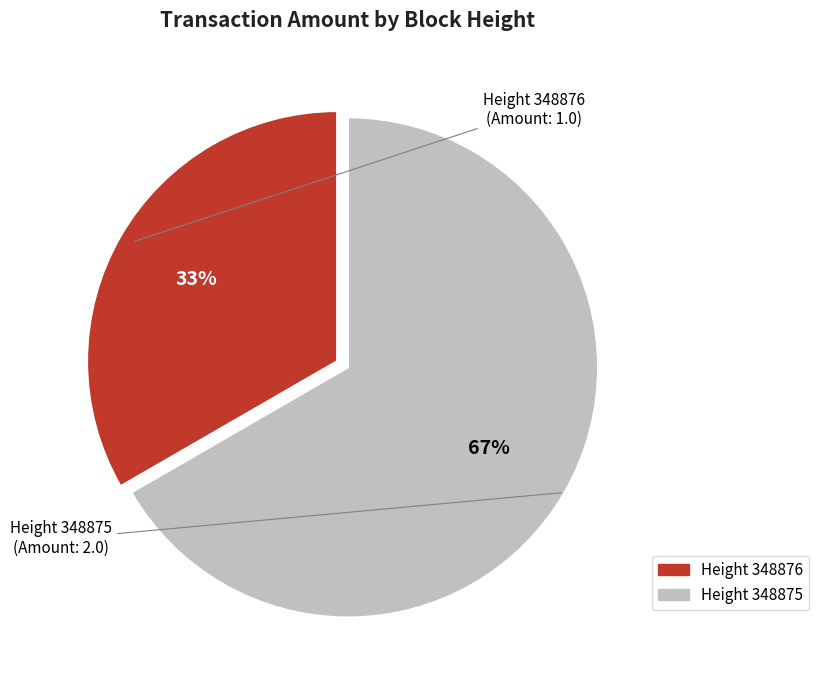

Is there any slice that represents more than half of the pie?

Yes